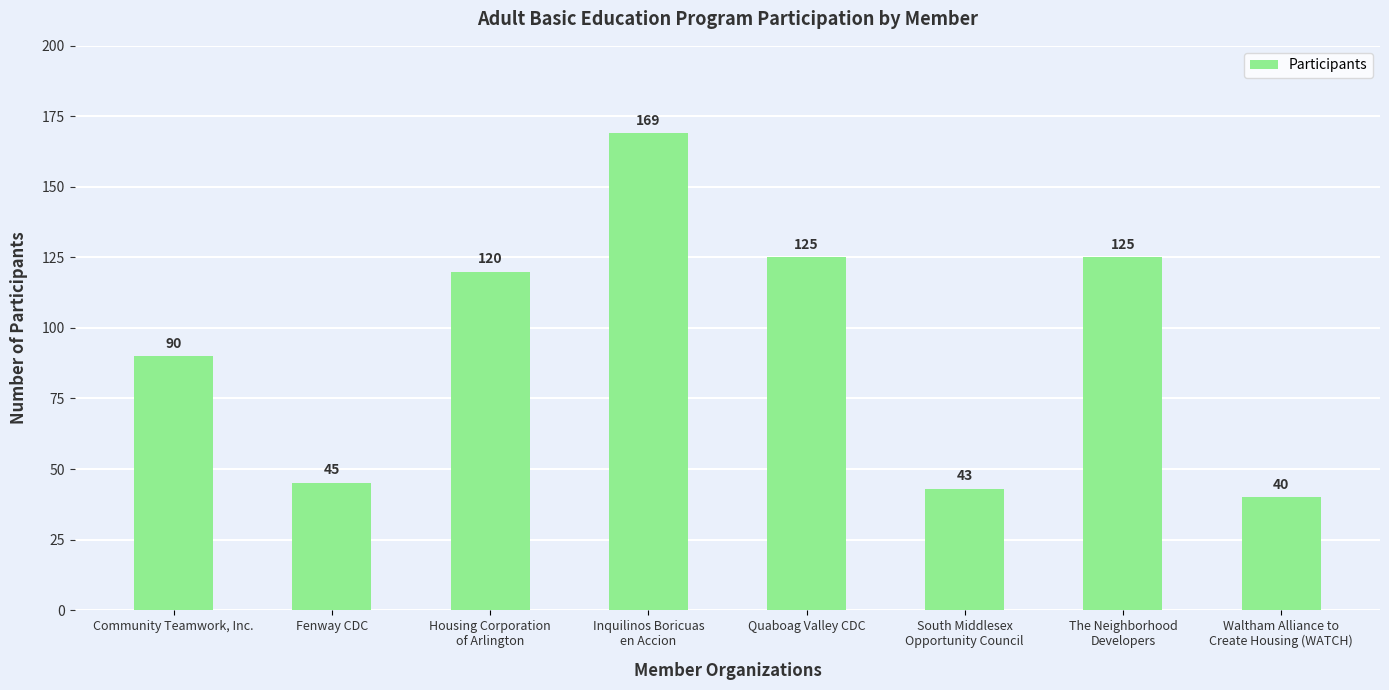

What is the smallest value displayed?

40